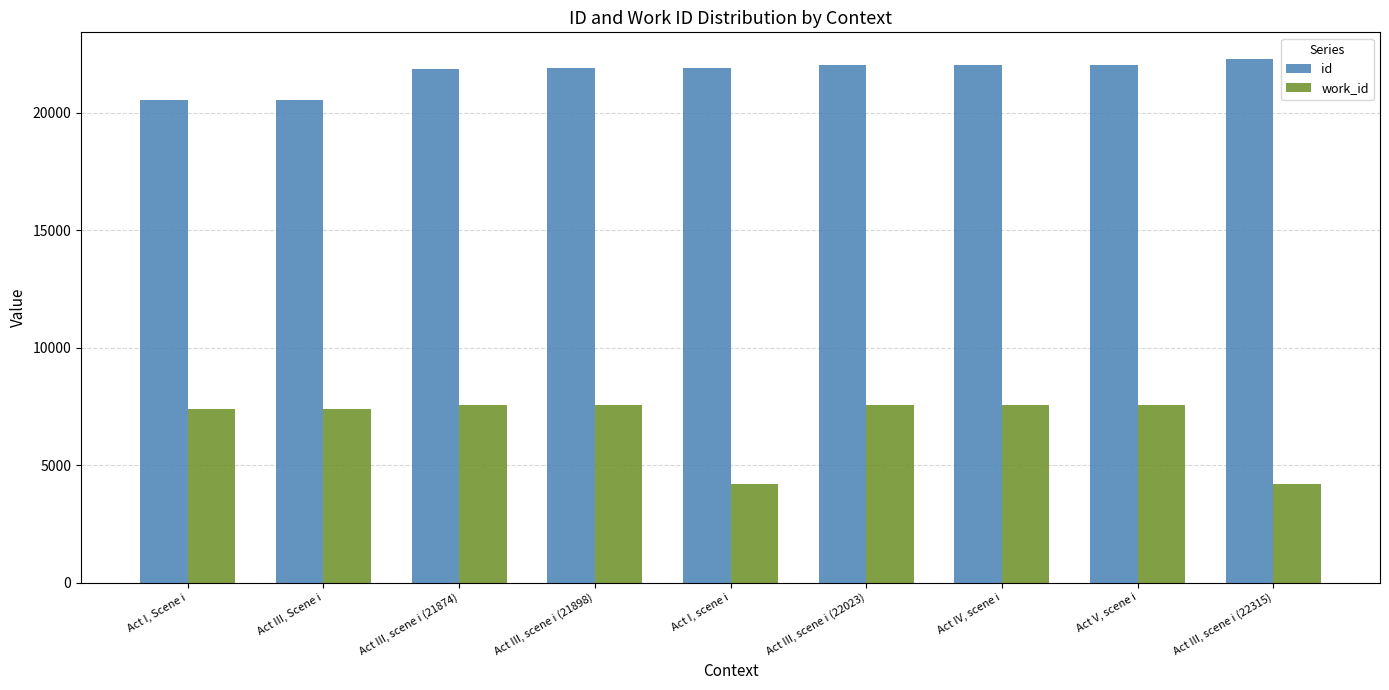

Rank the categories by id value from highest to lowest.

Act III, scene i (22315), Act V, scene i, Act IV, scene i, Act III, scene i (22023), Act I, scene i, Act III, scene i (21898), Act III, scene i (21874), Act III, Scene i, Act I, Scene i